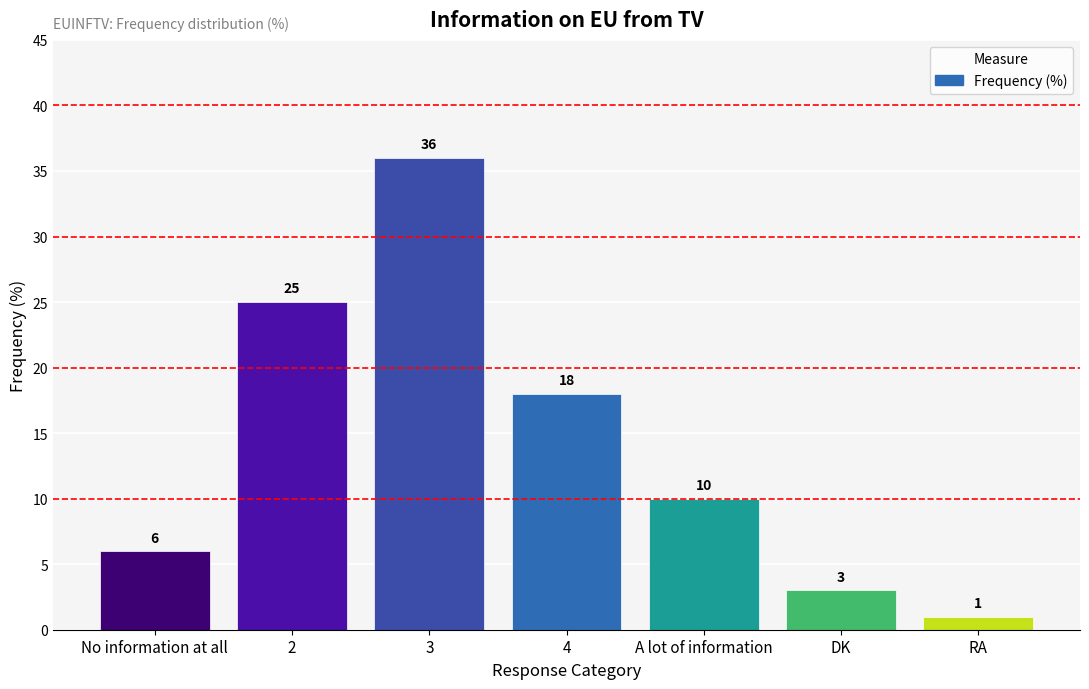

Reading left to right, list all the values displayed in this chart.

6	25	36	18	10	3	1